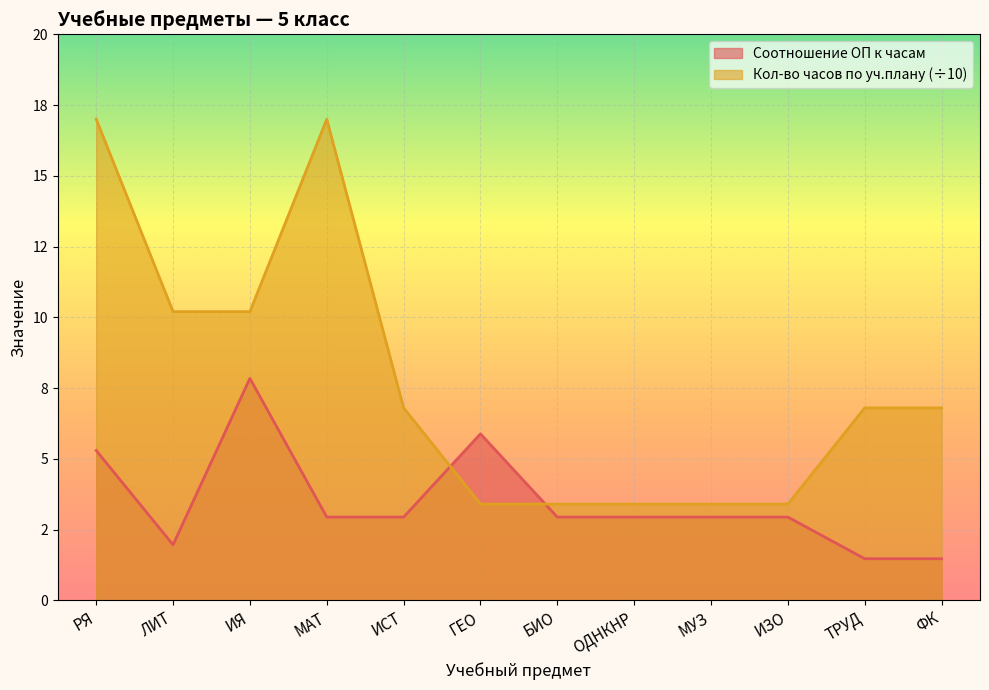

What is the highest value of the Соотношение ОП к часам series?

7.8